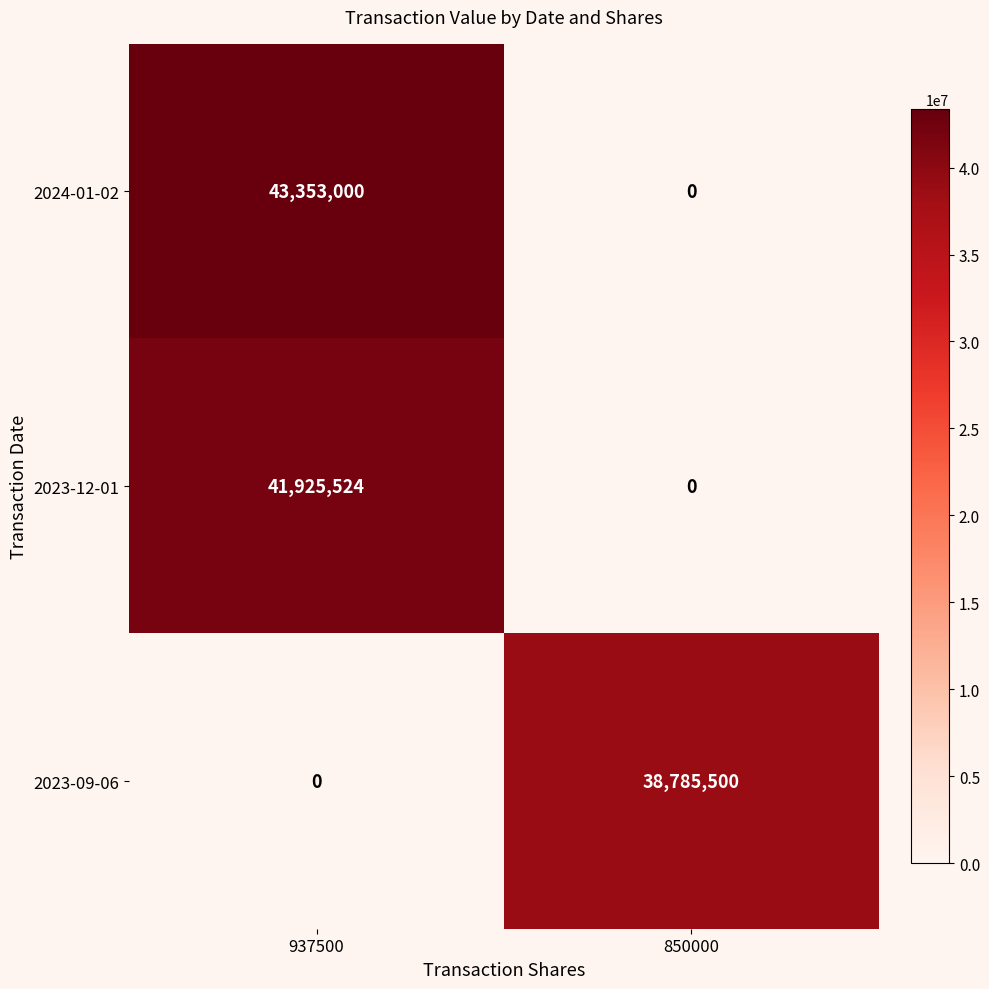

Reading left to right, list all the values displayed in this chart.

2024-01-02: 937500=43353000	850000=0
2023-12-01: 937500=41925524	850000=0
2023-09-06: 937500=0	850000=38785500